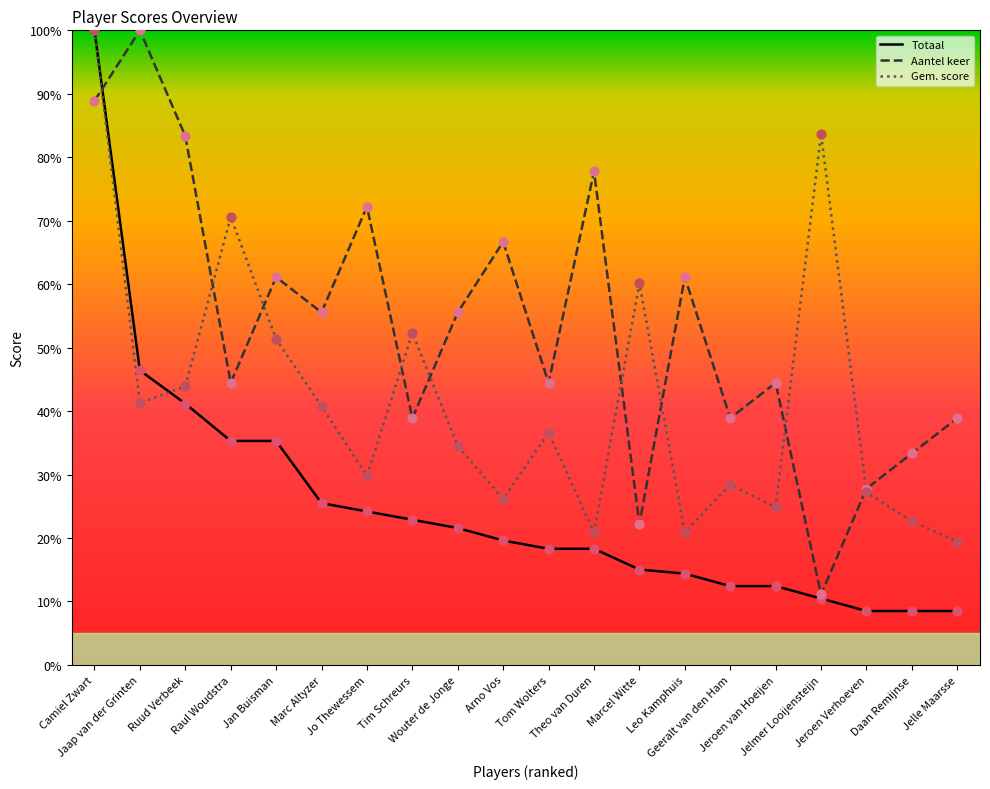

Which series contains the highest Y value?

Totaal